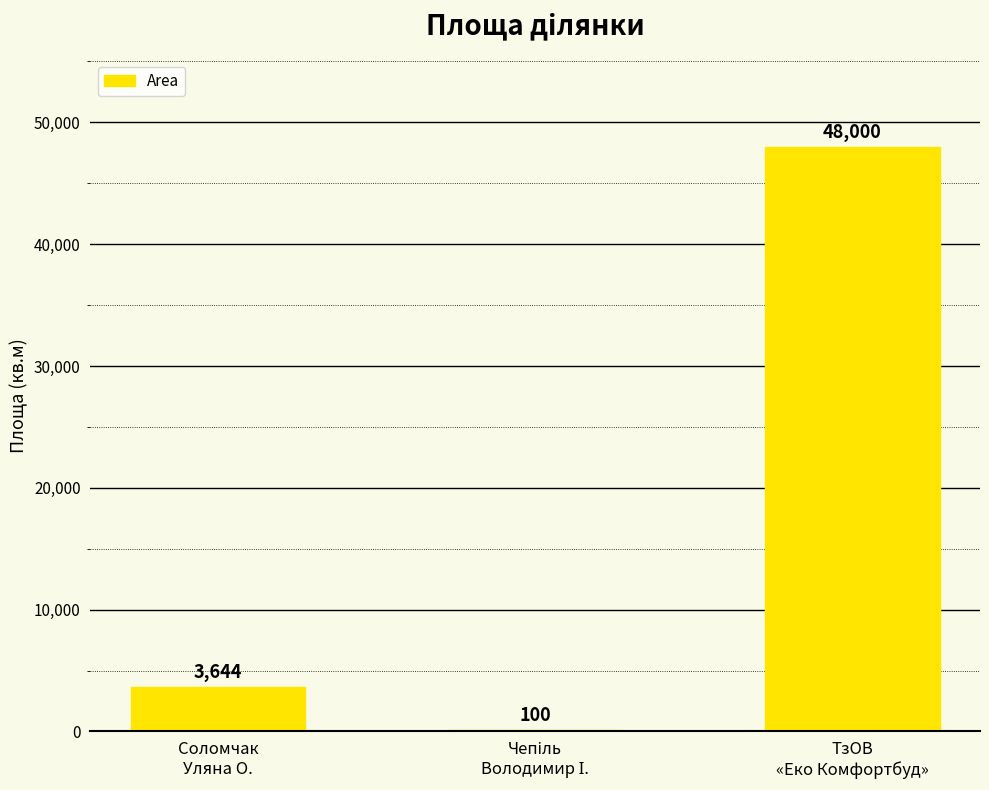

What is the greatest value displayed?

48000